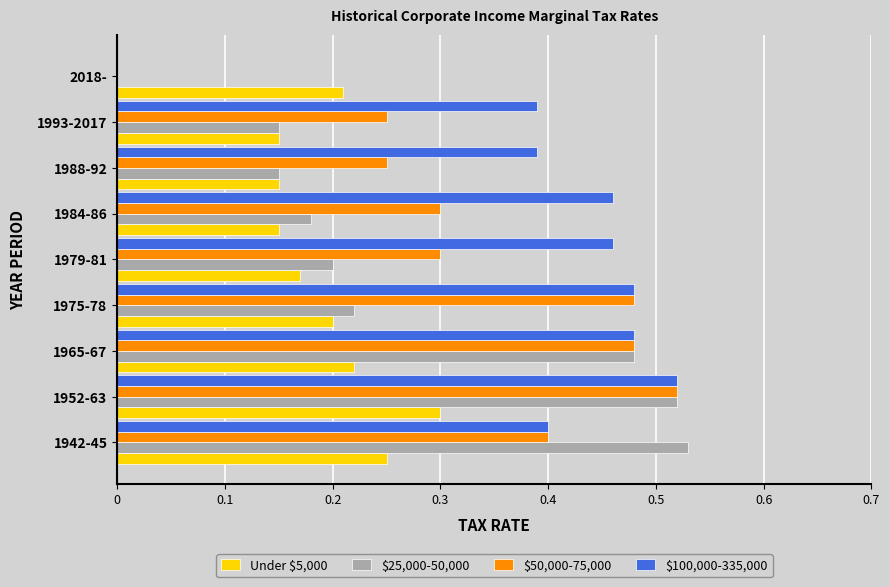

Between 1993-2017 and 2018-, which series saw the biggest shift?

$100,000-335,000